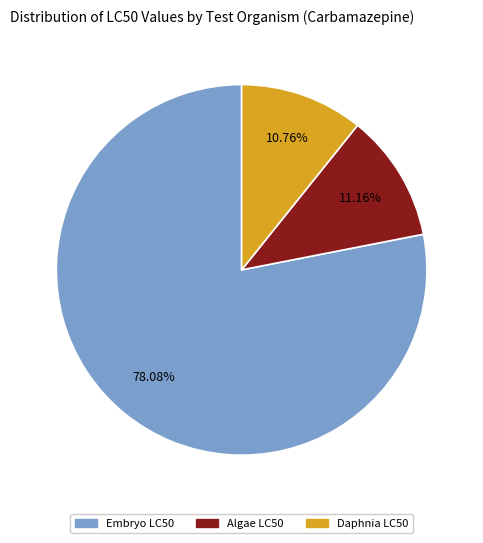

Approximately how many times larger is the value at Daphnia LC50 compared to Algae LC50?

1.0